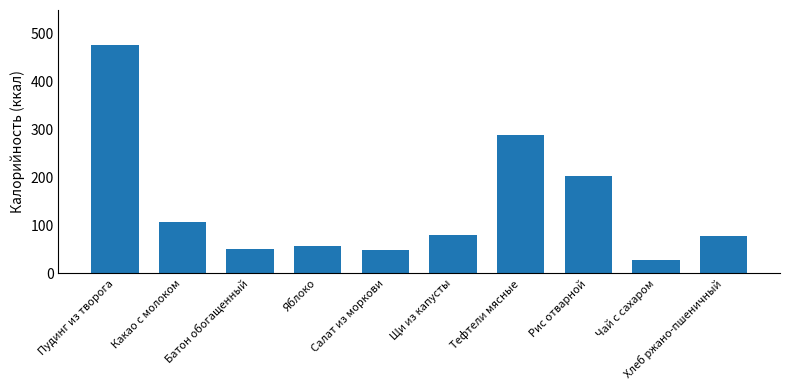

Where does the data first go above 80?

Пудинг из творога